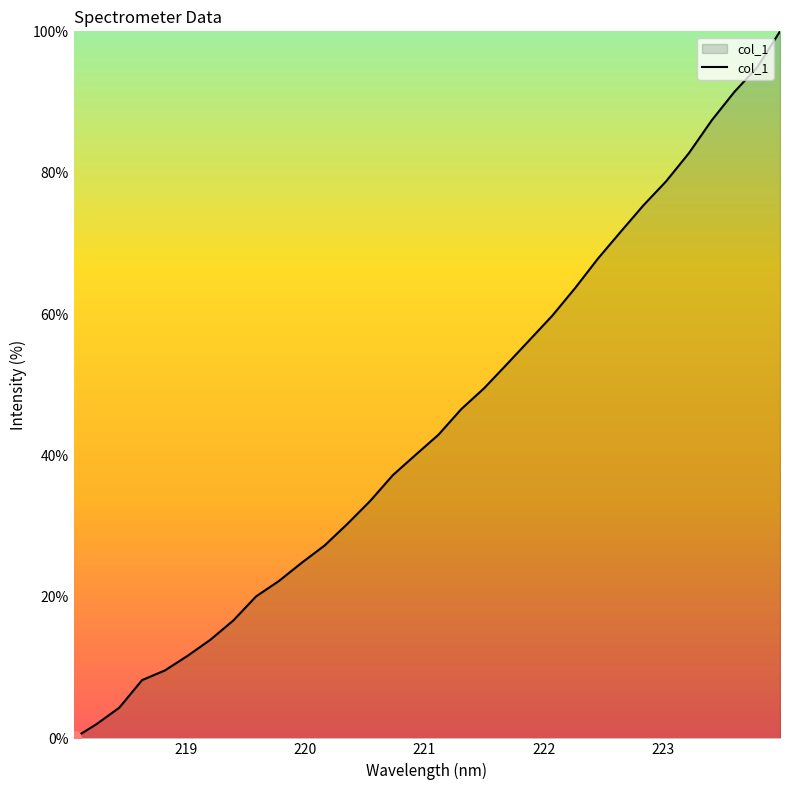

What is the difference between the maximum and minimum values?

100.0